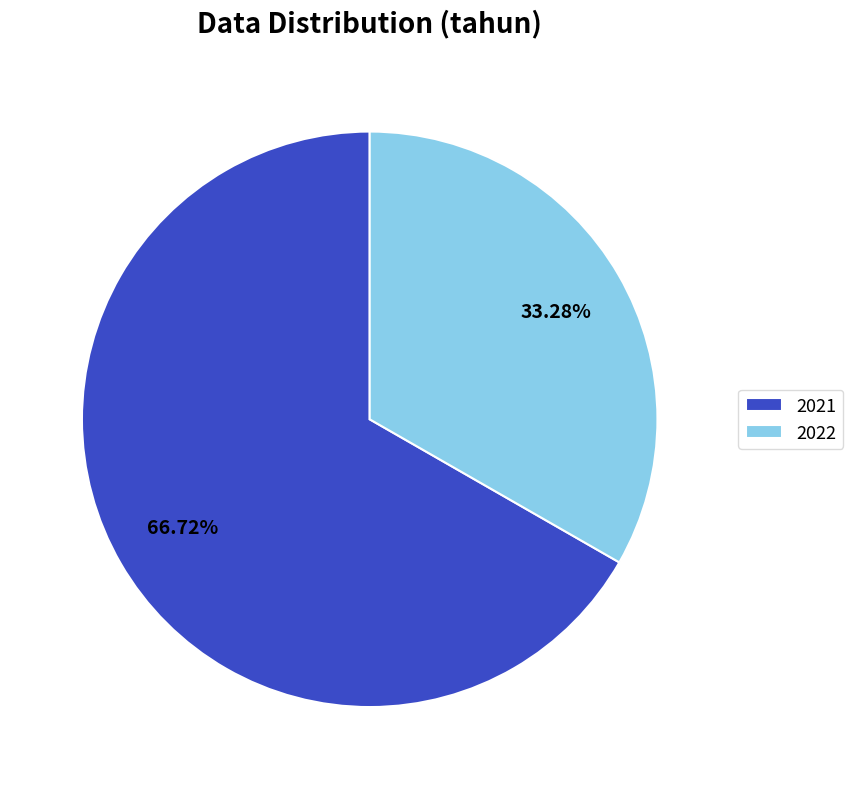

True or false: 2022 accounts for 20% of the total.

False